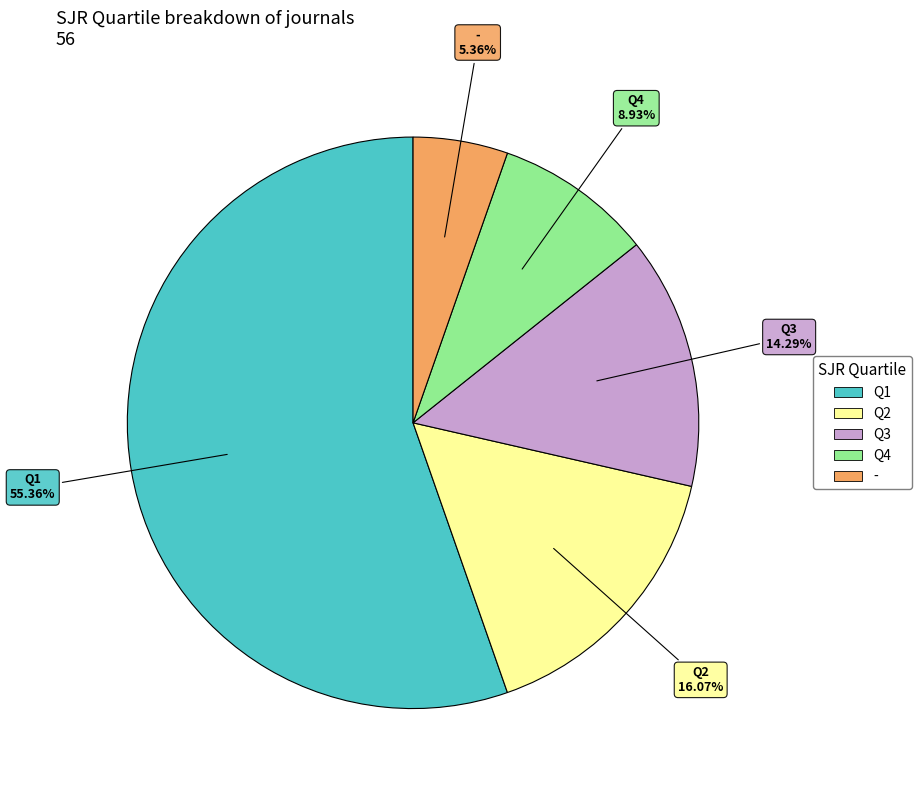

To the nearest percent, what percentage of the pie is Q1?

55%